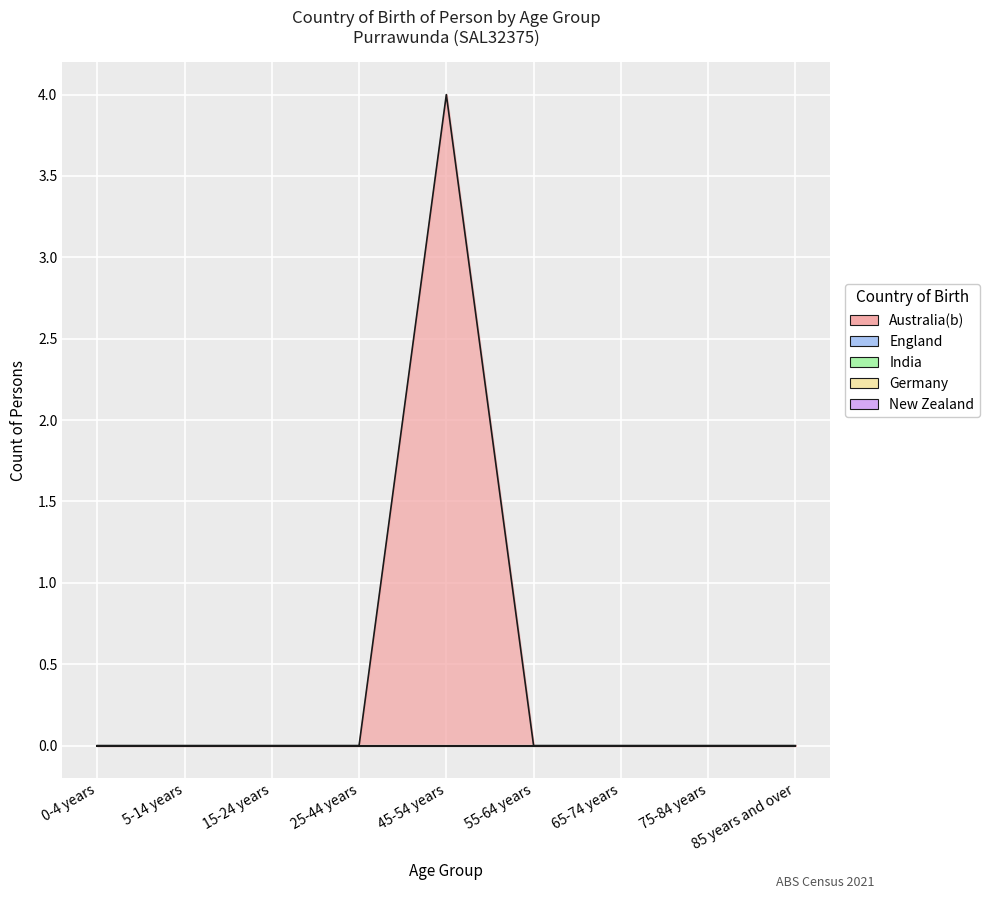

What is the label of the 1st point from the left?

0-4 years